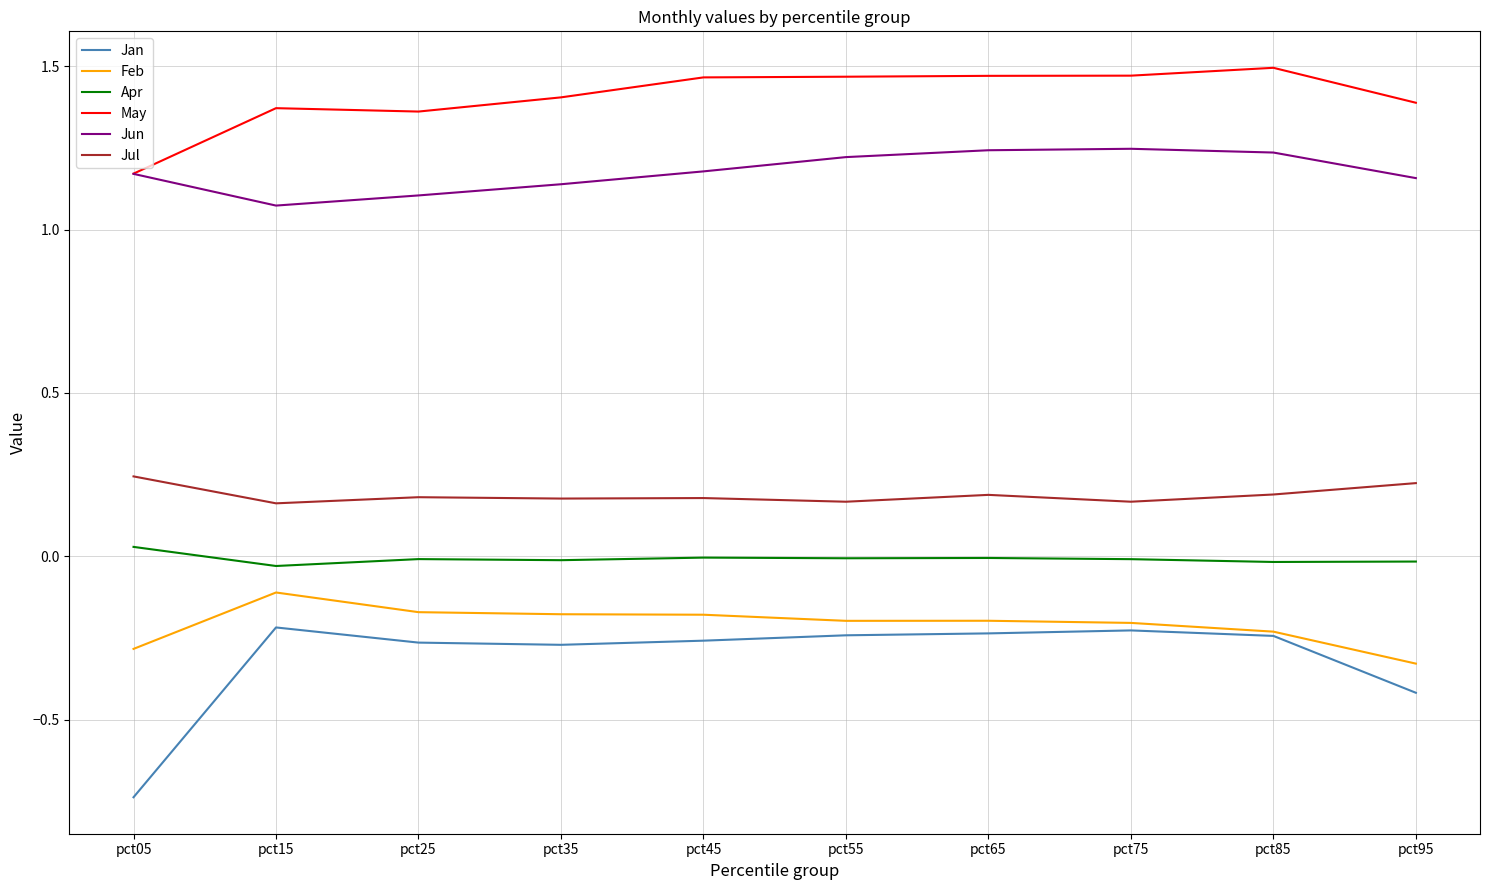

How many Jun values are between 1 and 2?

10